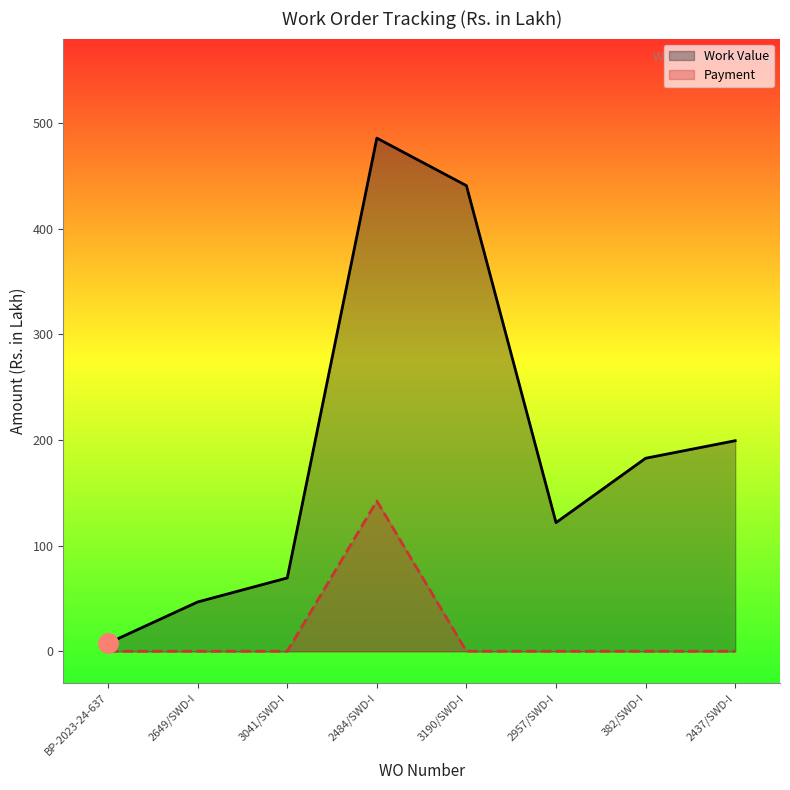

Rank the series by their average value, from lowest to highest.

Payment, Work Value